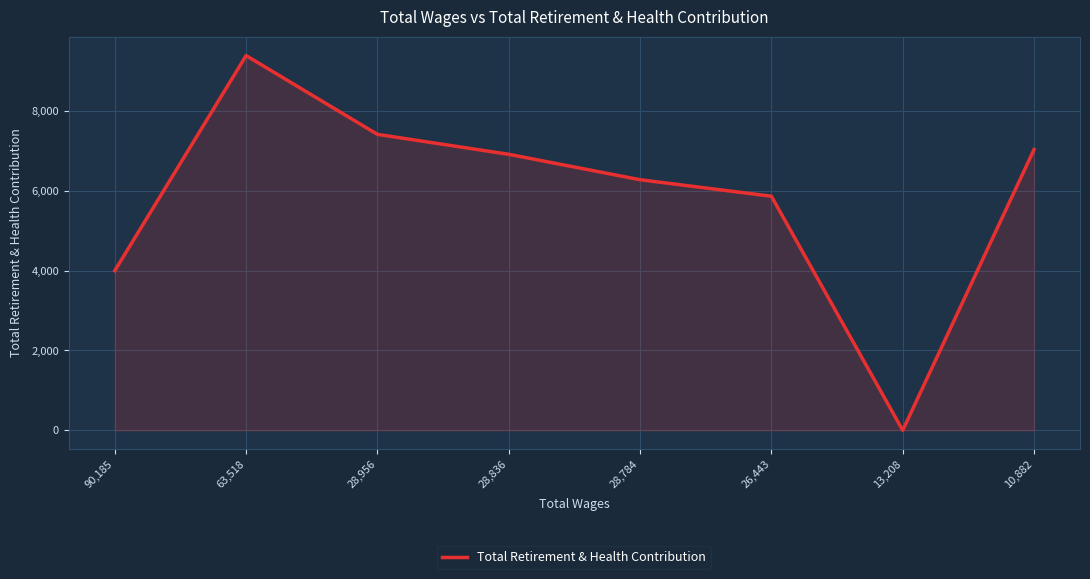

At which category does the data reach its first local valley?

13,208